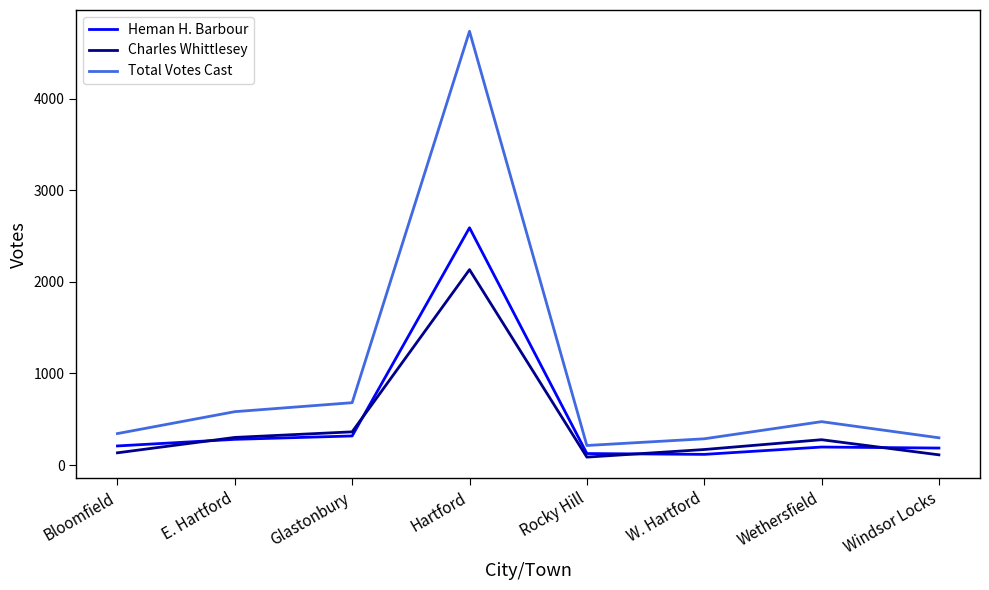

Rank the series at Glastonbury from lowest to highest value.

Heman H. Barbour, Charles Whittlesey, Total Votes Cast